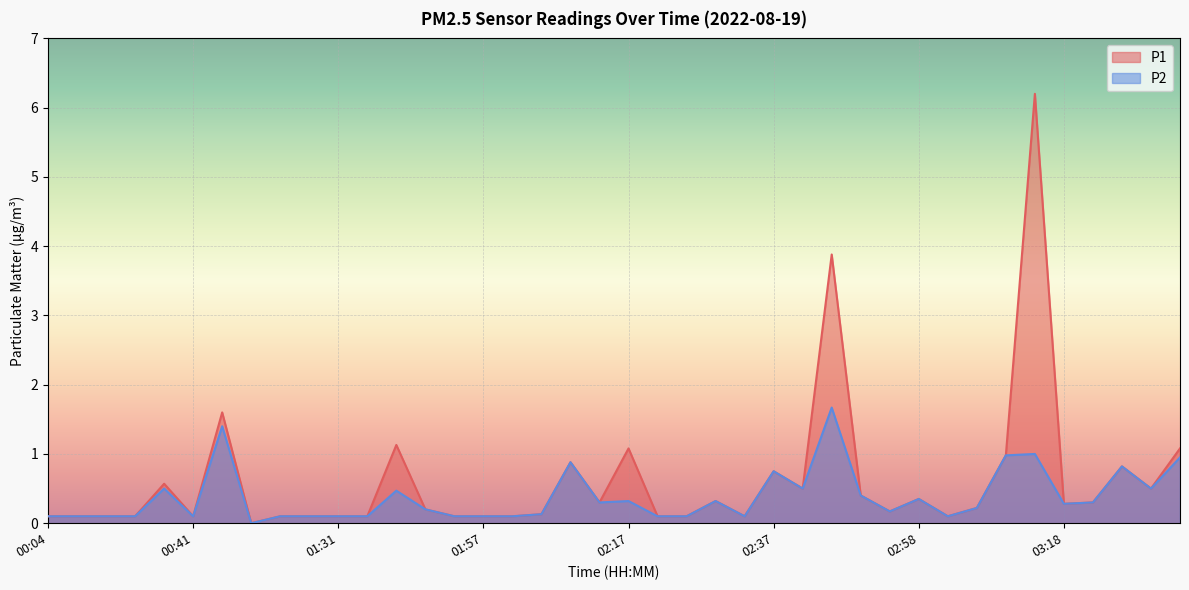

Between 01:39 and 02:54, which series saw the biggest shift?

P1